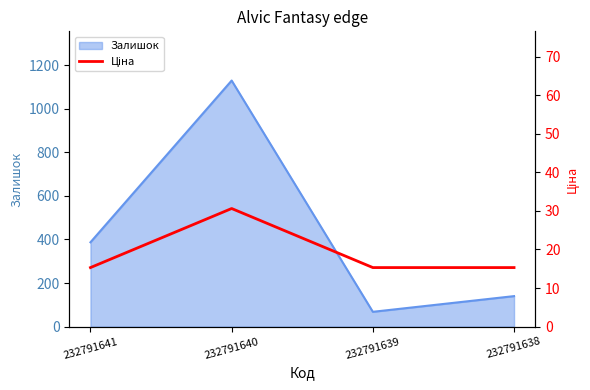

Rank the categories by Залишок value from lowest to highest.

232791639, 232791638, 232791641, 232791640